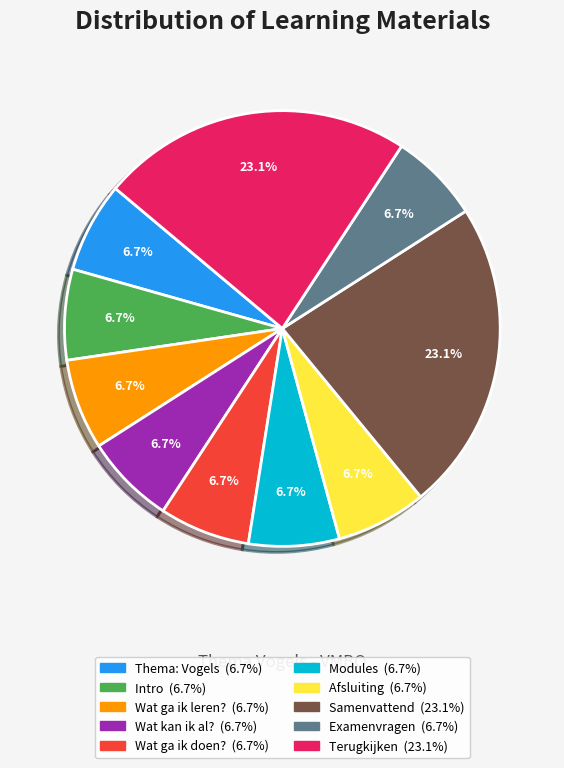

To the nearest percent, what percentage of the pie is Intro?

7%